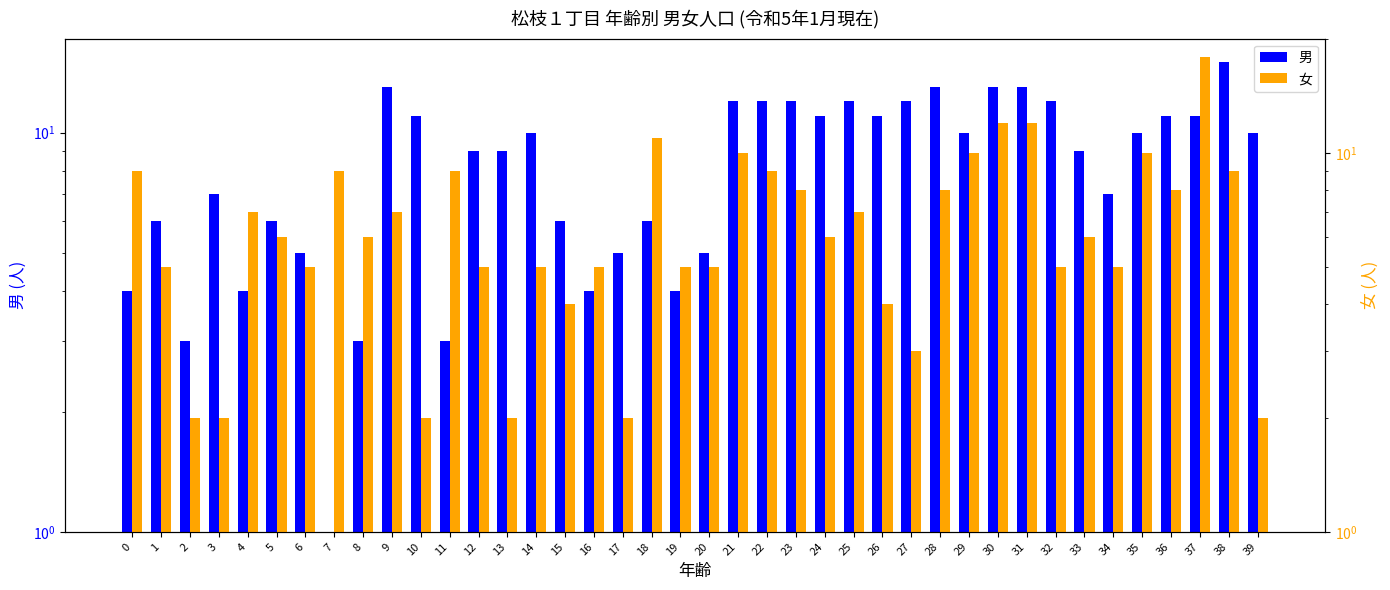

How many distinct data groups are displayed?

2